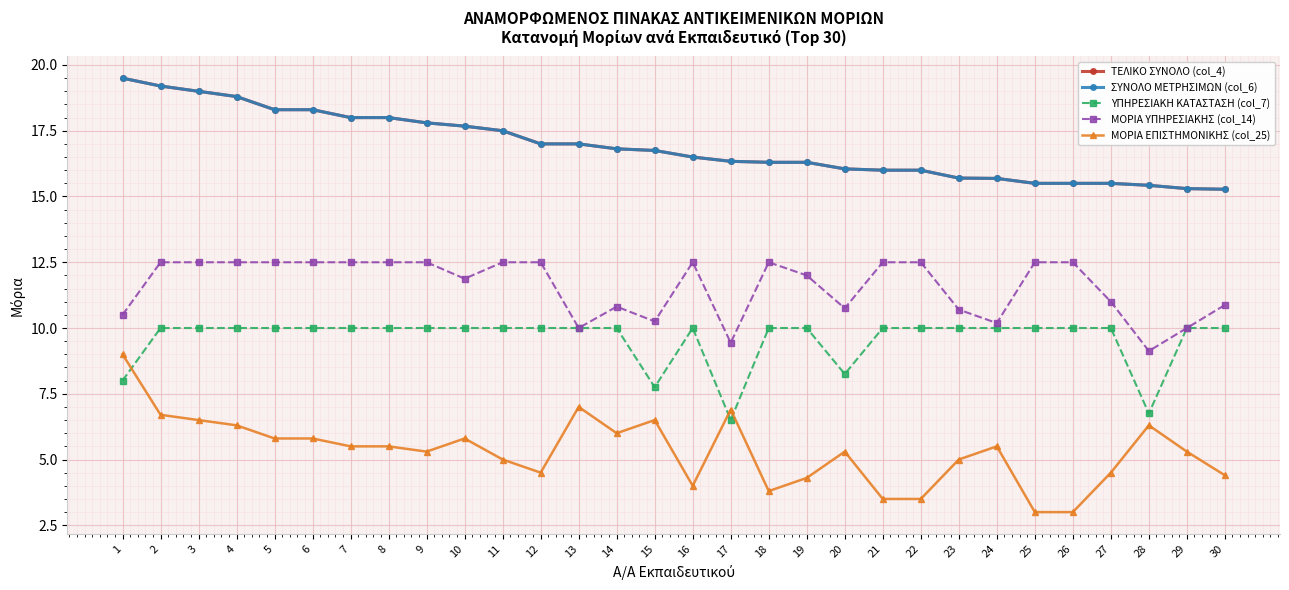

Rank the series by their maximum value, from highest to lowest.

ΤΕΛΙΚΟ ΣΥΝΟΛΟ (col_4), ΣΥΝΟΛΟ ΜΕΤΡΗΣΙΜΩΝ (col_6), ΜΟΡΙΑ ΥΠΗΡΕΣΙΑΚΗΣ (col_14), ΥΠΗΡΕΣΙΑΚΗ ΚΑΤΑΣΤΑΣΗ (col_7), ΜΟΡΙΑ ΕΠΙΣΤΗΜΟΝΙΚΗΣ (col_25)